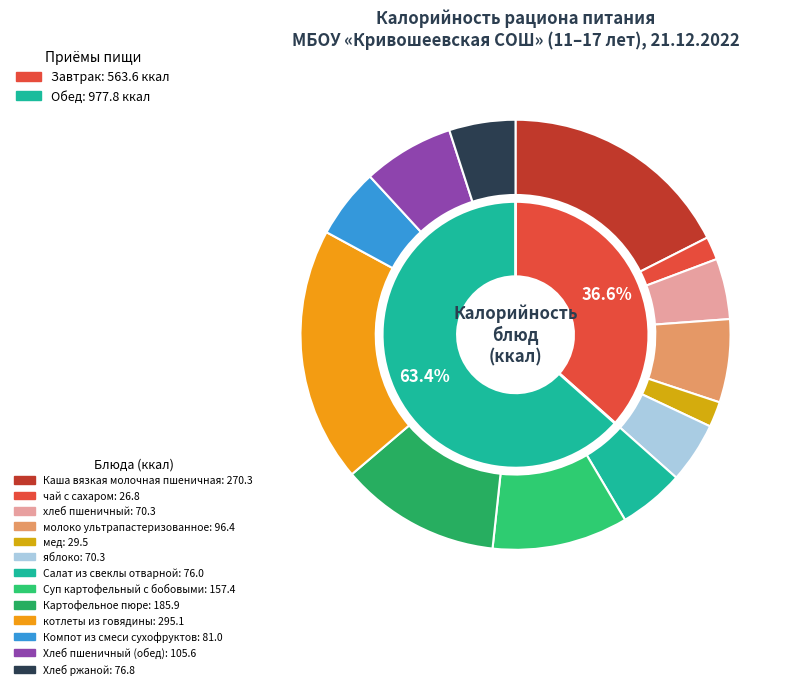

To the nearest percent, what is the difference between the largest and smallest slice percentages?

17%